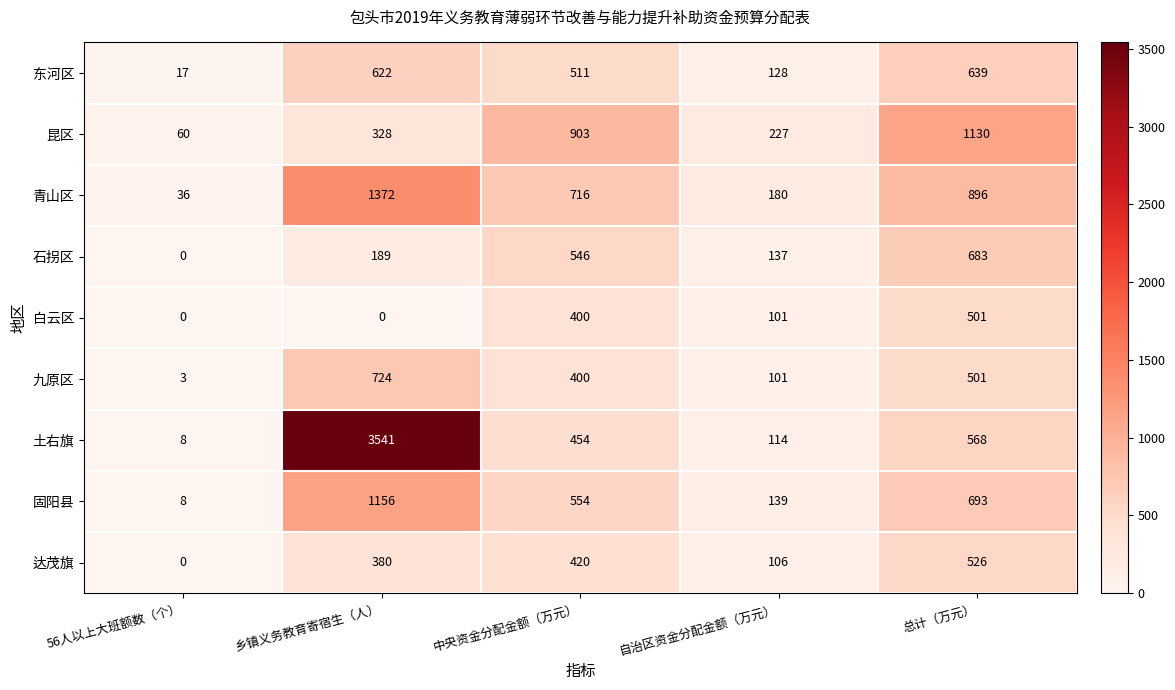

What is the average value of the 九原区 series?

346